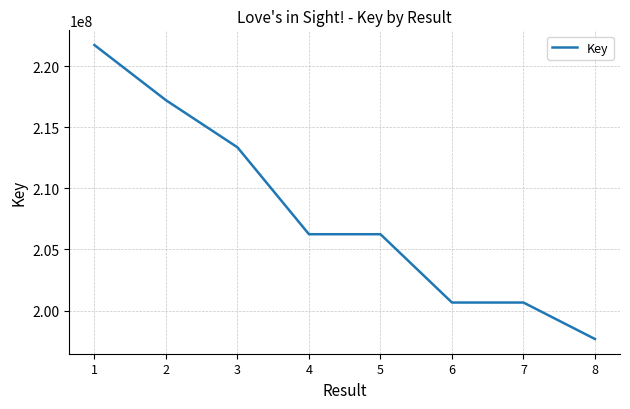

What is the ratio of the value at 7 to the value at 4?

1.0